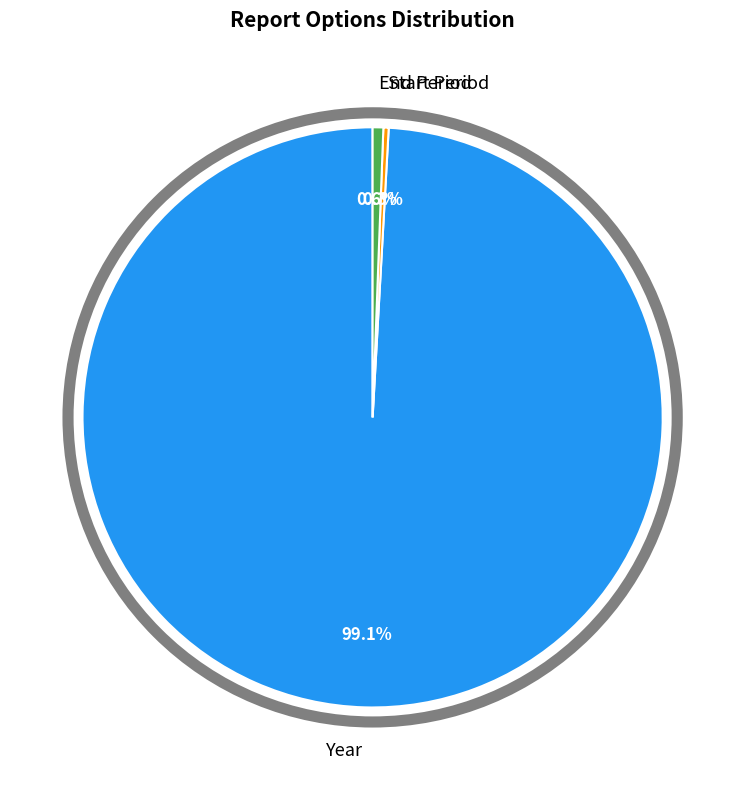

What percentage do Start Period and End Period together represent?

0.9%